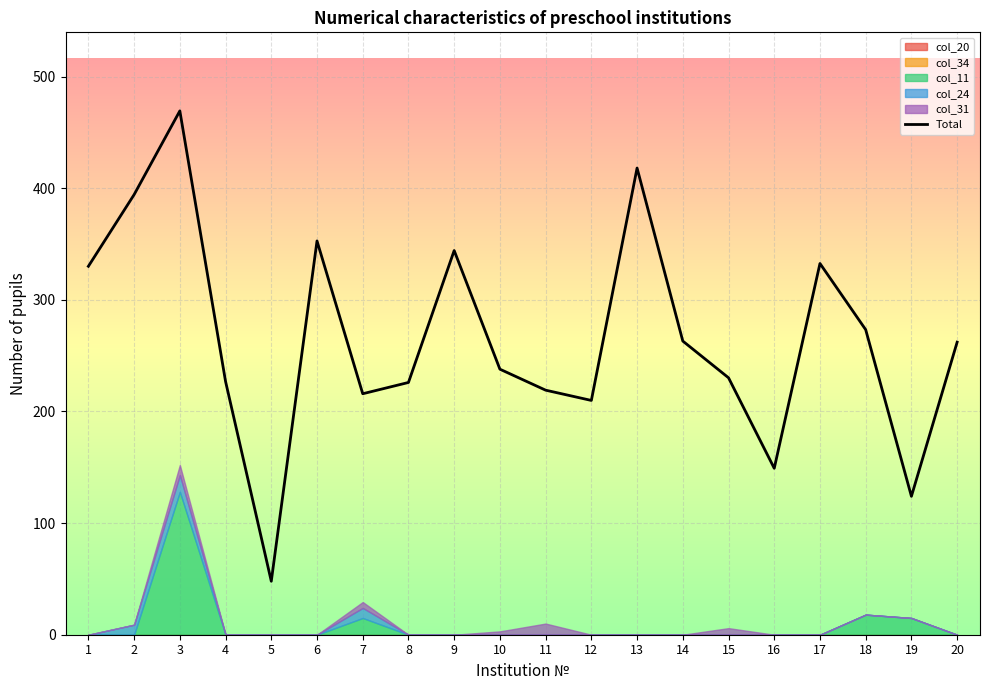

Rank the categories by value from highest to lowest.

3, 13, 2, 6, 9, 17, 1, 18, 14, 20, 10, 15, 4, 8, 11, 7, 12, 16, 19, 5